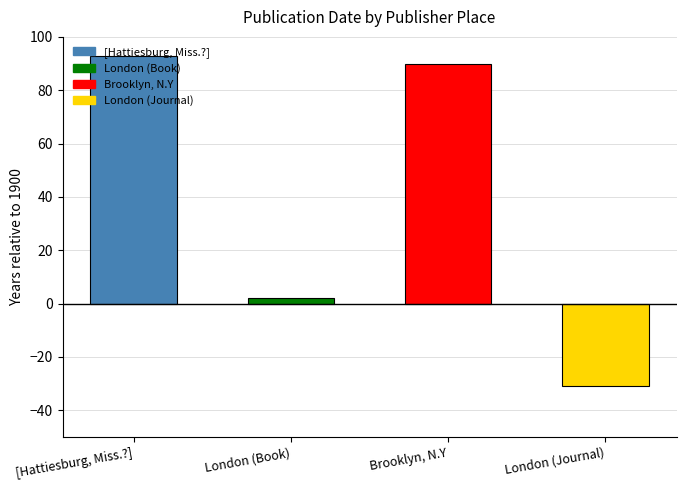

What is the label of the 3rd bar from the left?

Brooklyn, N.Y